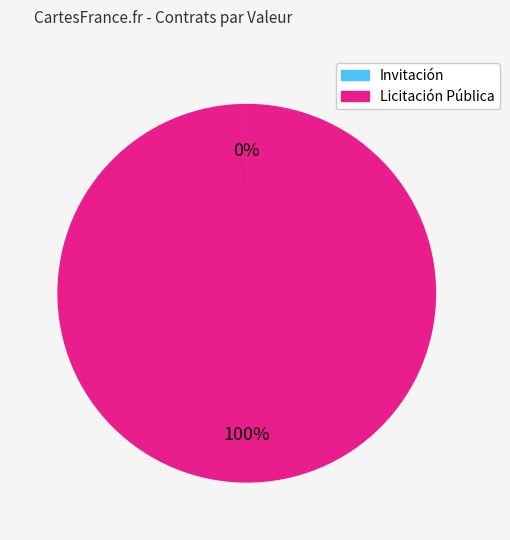

Is there any slice that represents more than half of the pie?

Yes